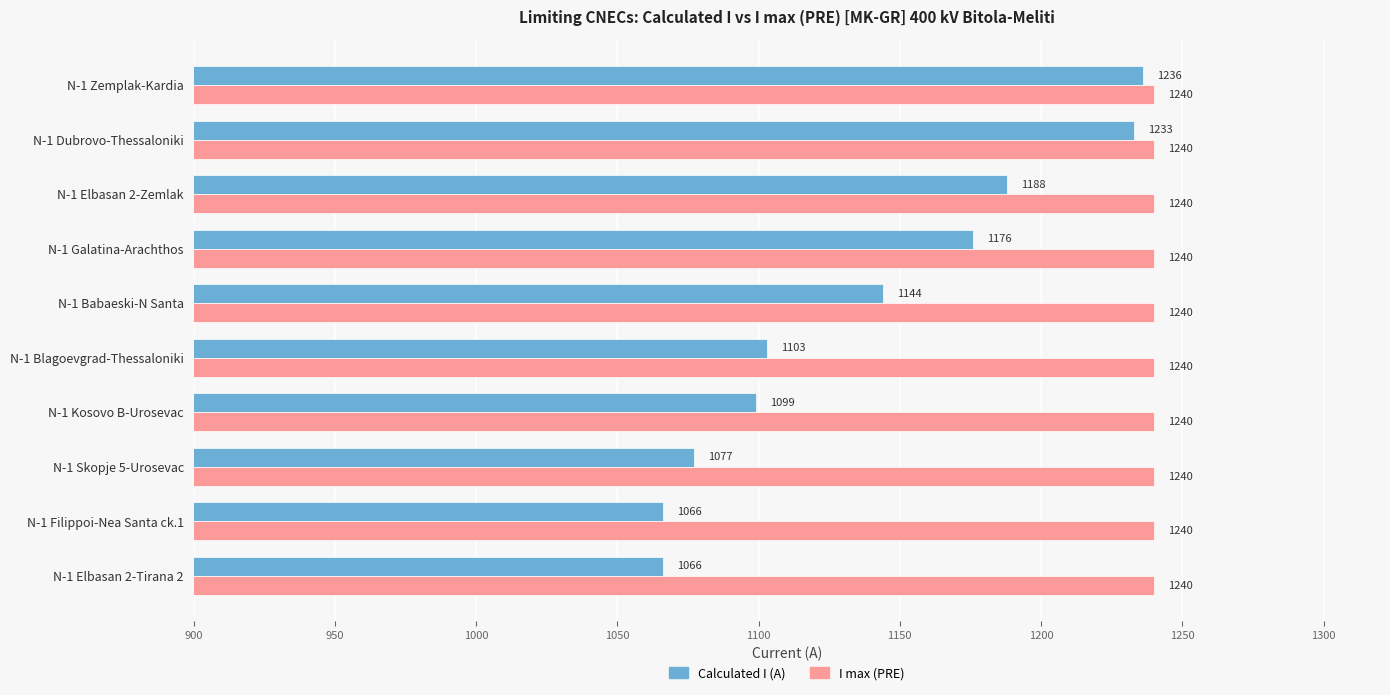

How many data points does each series have?

10